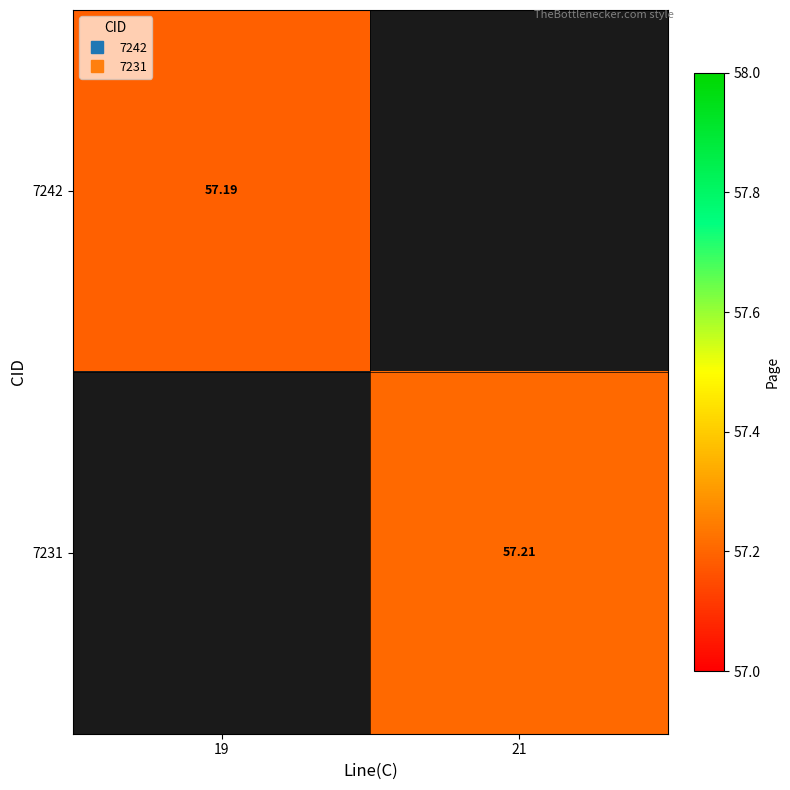

Which label corresponds to the smallest value in the chart?

19